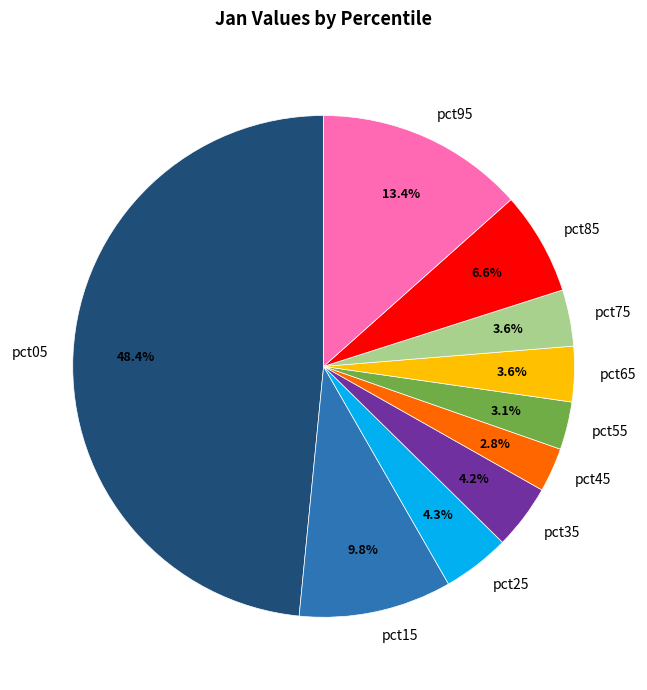

Which has a higher value, pct15 or pct05?

pct05